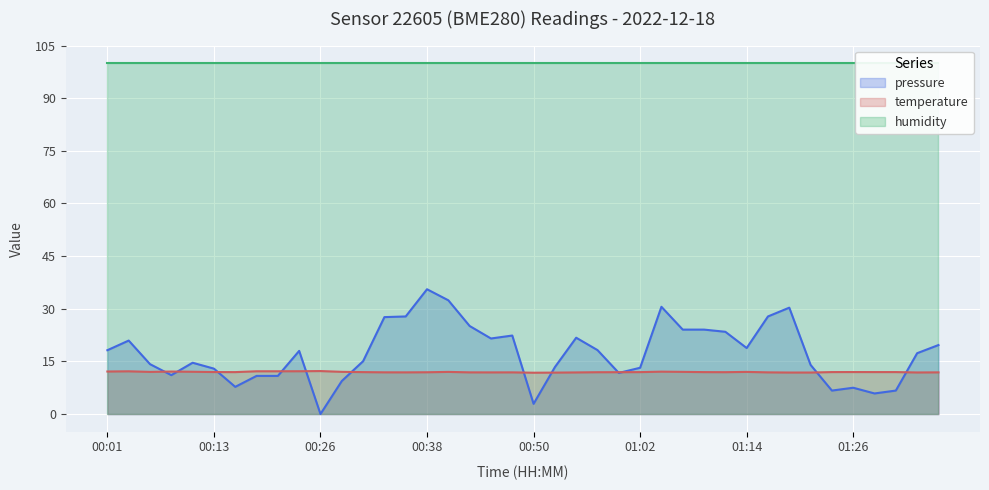

The pressure series shows 35.6 at 00:38. True or false?

True